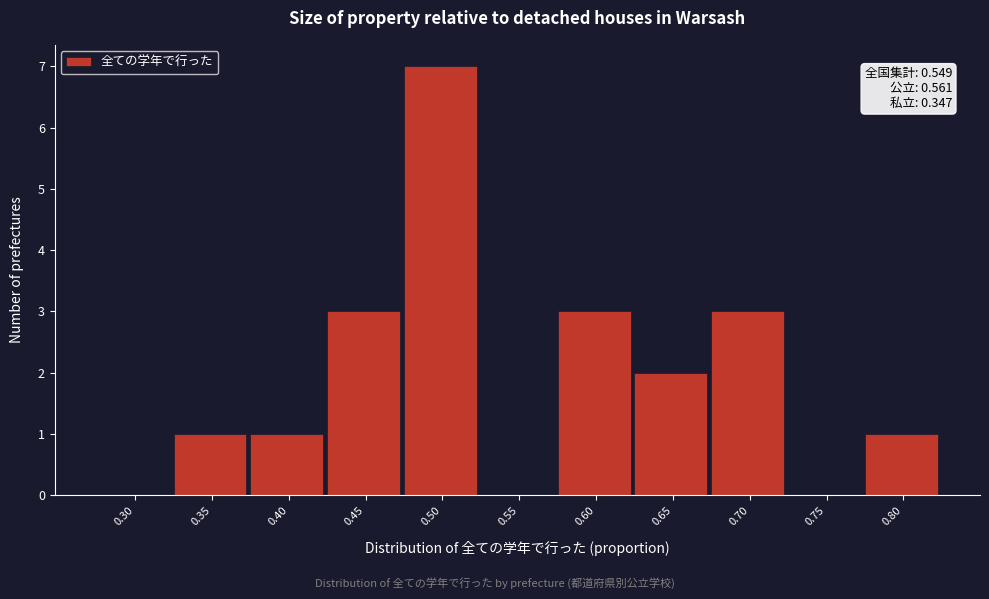

Reading right to left, extract all data points from this chart.

0.80=1	0.75=0	0.70=3	0.65=2	0.60=3	0.55=0	0.50=7	0.45=3	0.40=1	0.35=1	0.30=0